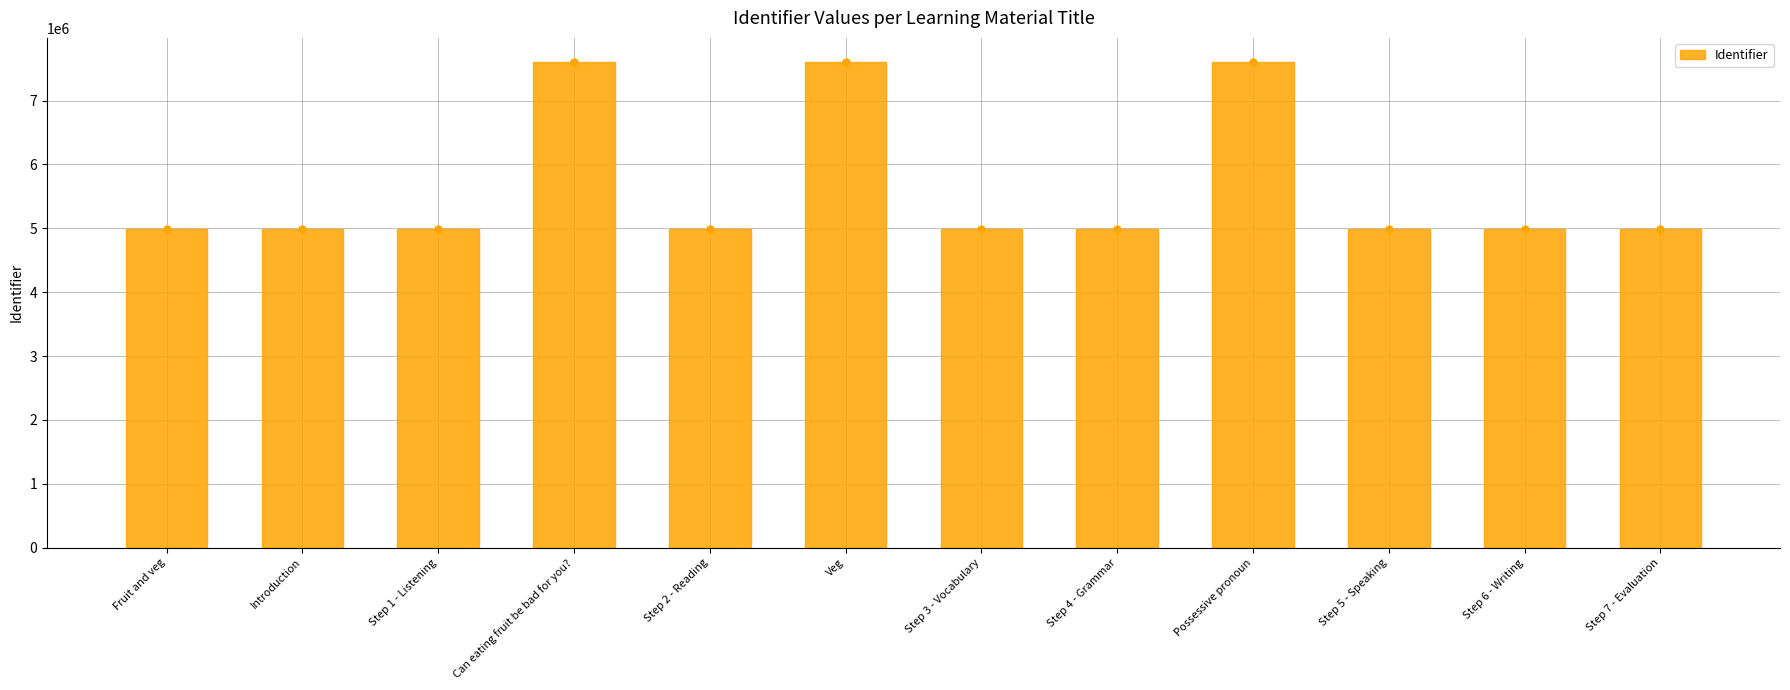

What is the sum of the values at Can eating fruit be bad for you? and Step 6 - Writing?

12586361